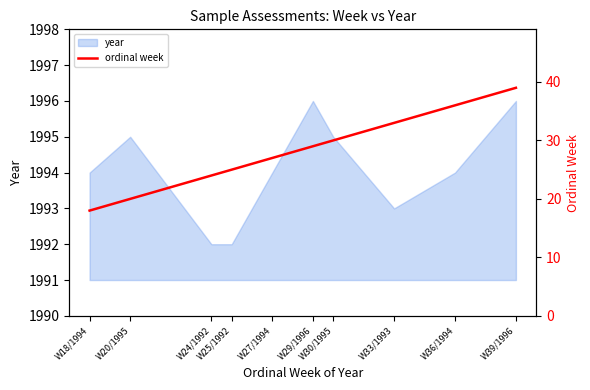

What is the sum of the values at W27/1994 and W29/1996?

56